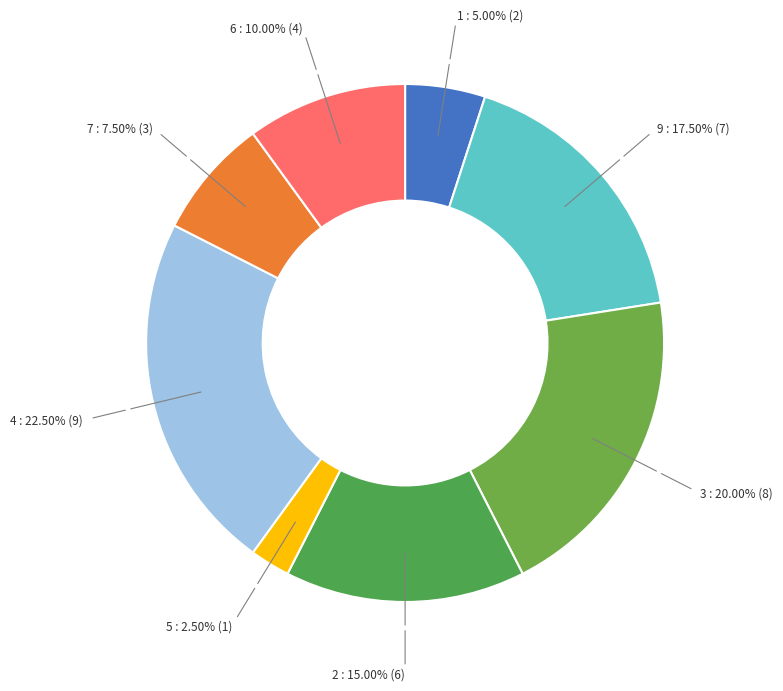

Is there any slice that represents more than half of the pie?

No